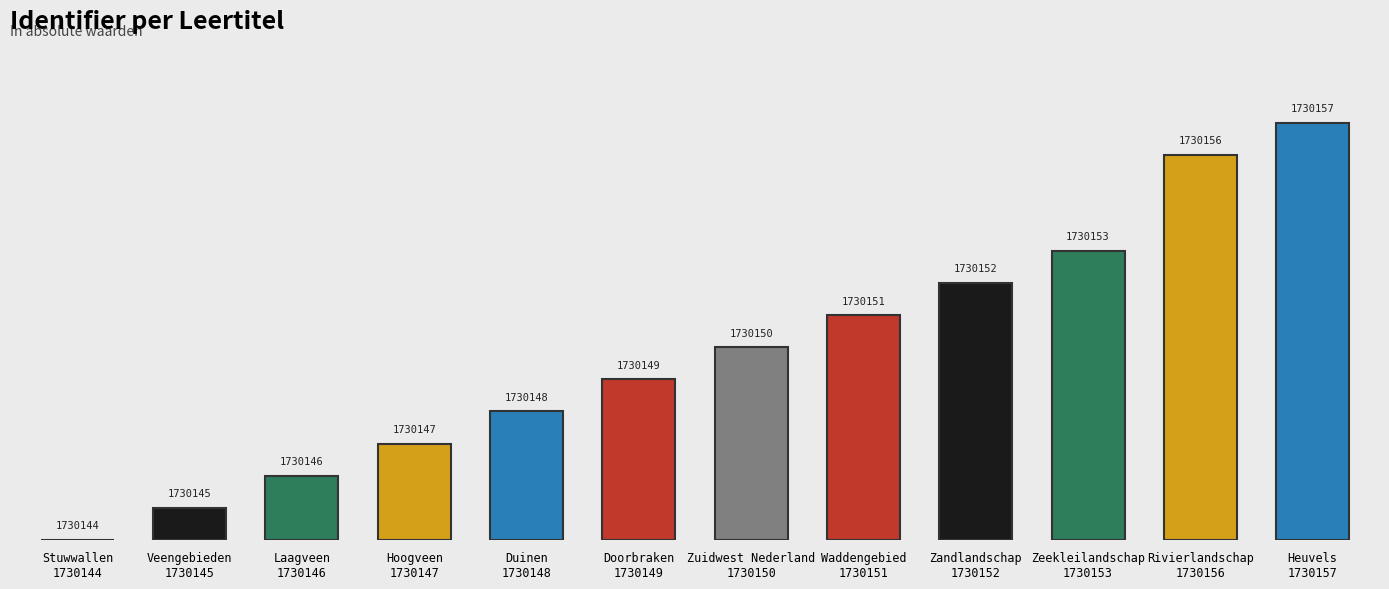

Are the bars horizontal?

No